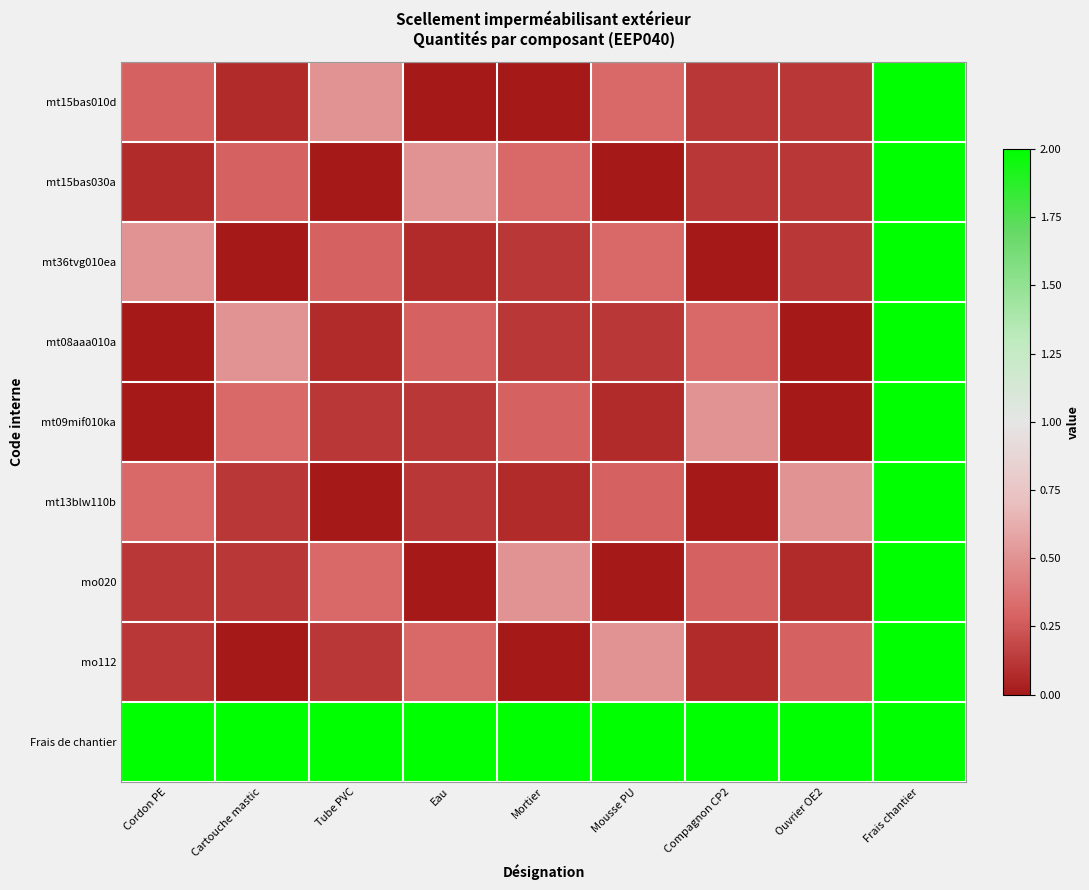

Which series has the largest total across all categories?

Frais de chantier